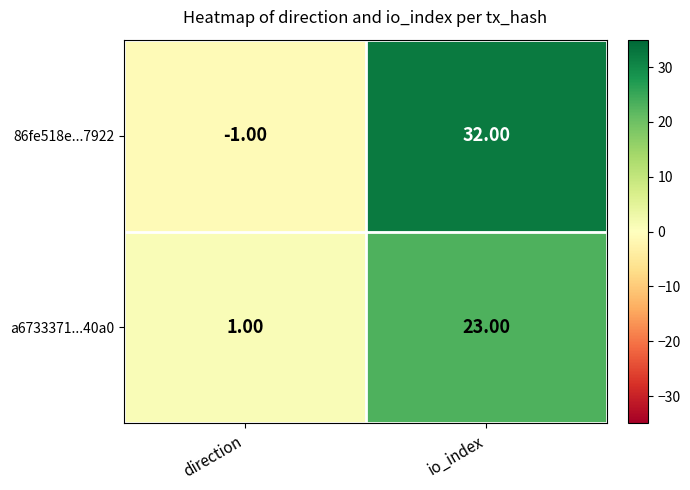

How many data points in 86fe518e...7922 are less than 32?

1